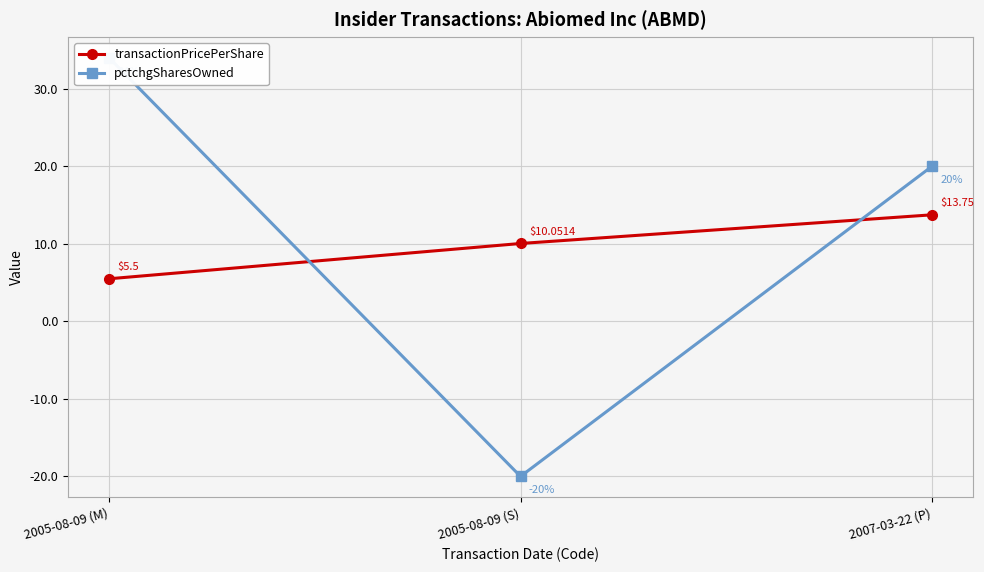

How many values in the transactionPricePerShare series exceed 10?

2